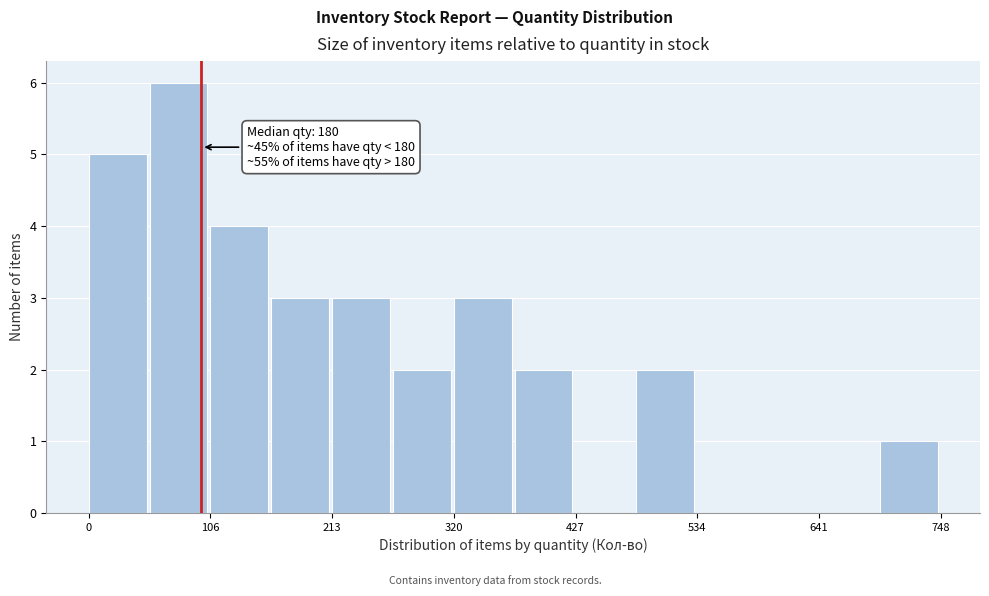

Around what value on the x-axis is the tallest bar? Give the approximate position of its centre, as read against the axis.

80